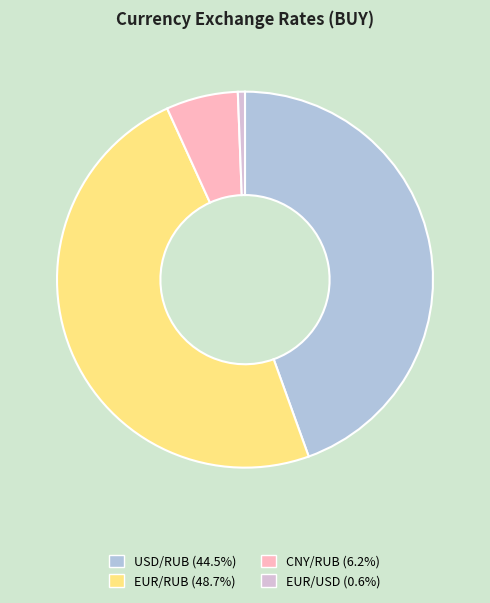

What is the ratio of the value at CNY/RUB to the value at USD/RUB?

0.1